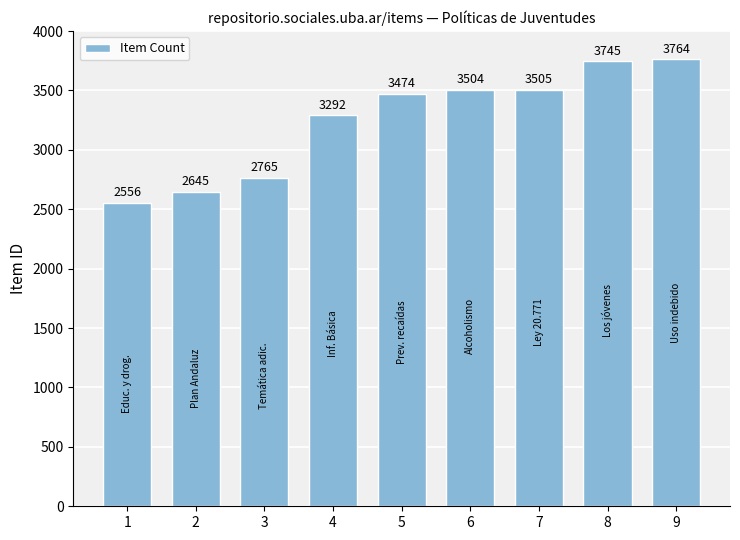

List the labels in order of value, smallest first.

1, 2, 3, 4, 5, 6, 7, 8, 9